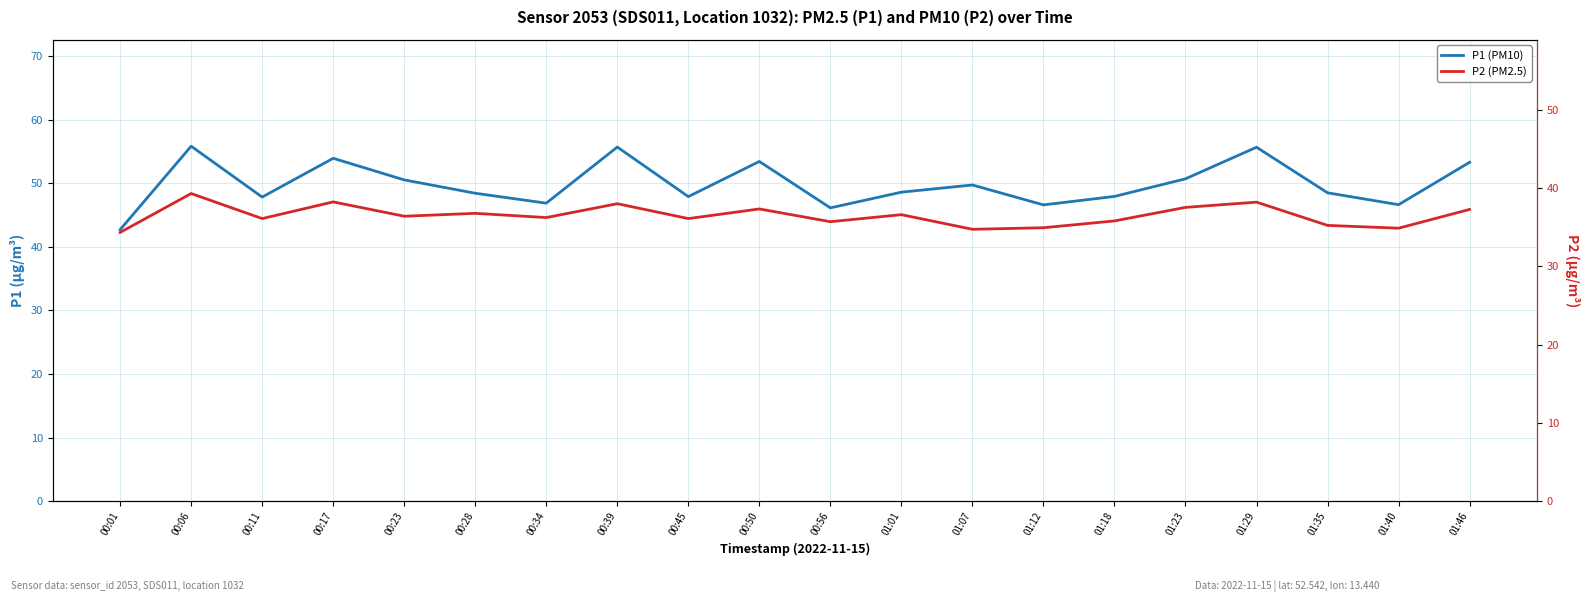

What are all the series names shown in the legend?

P1 (PM10), P2 (PM2.5)